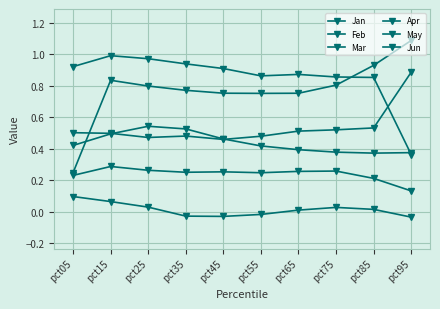

True or false: Jan and May intersect in this chart.

True